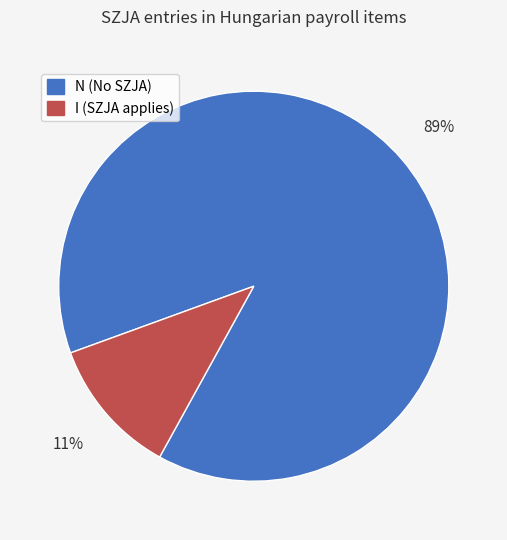

To the nearest percent, what portion does I (SZJA applies) represent?

11%